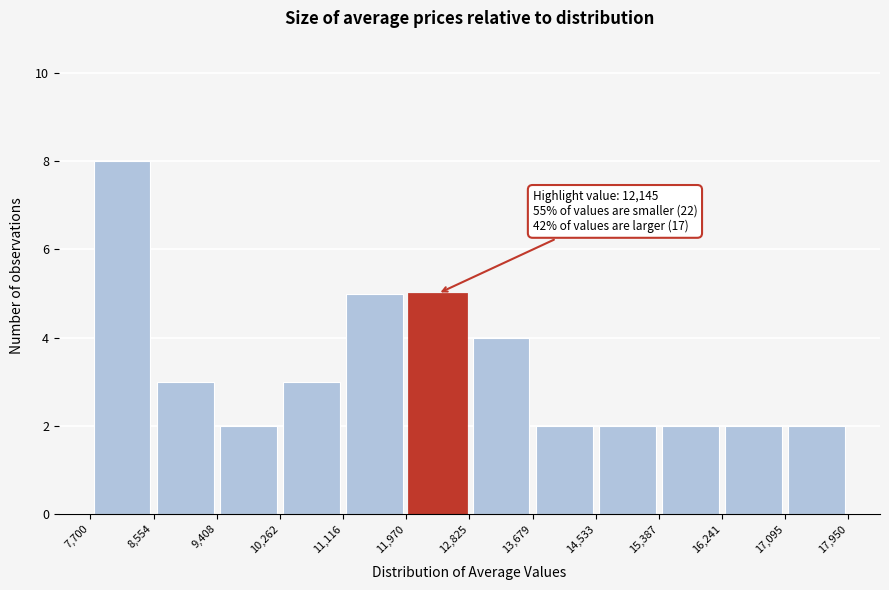

Over which range of the x-axis is the bar tallest?

7,700 to 8,554